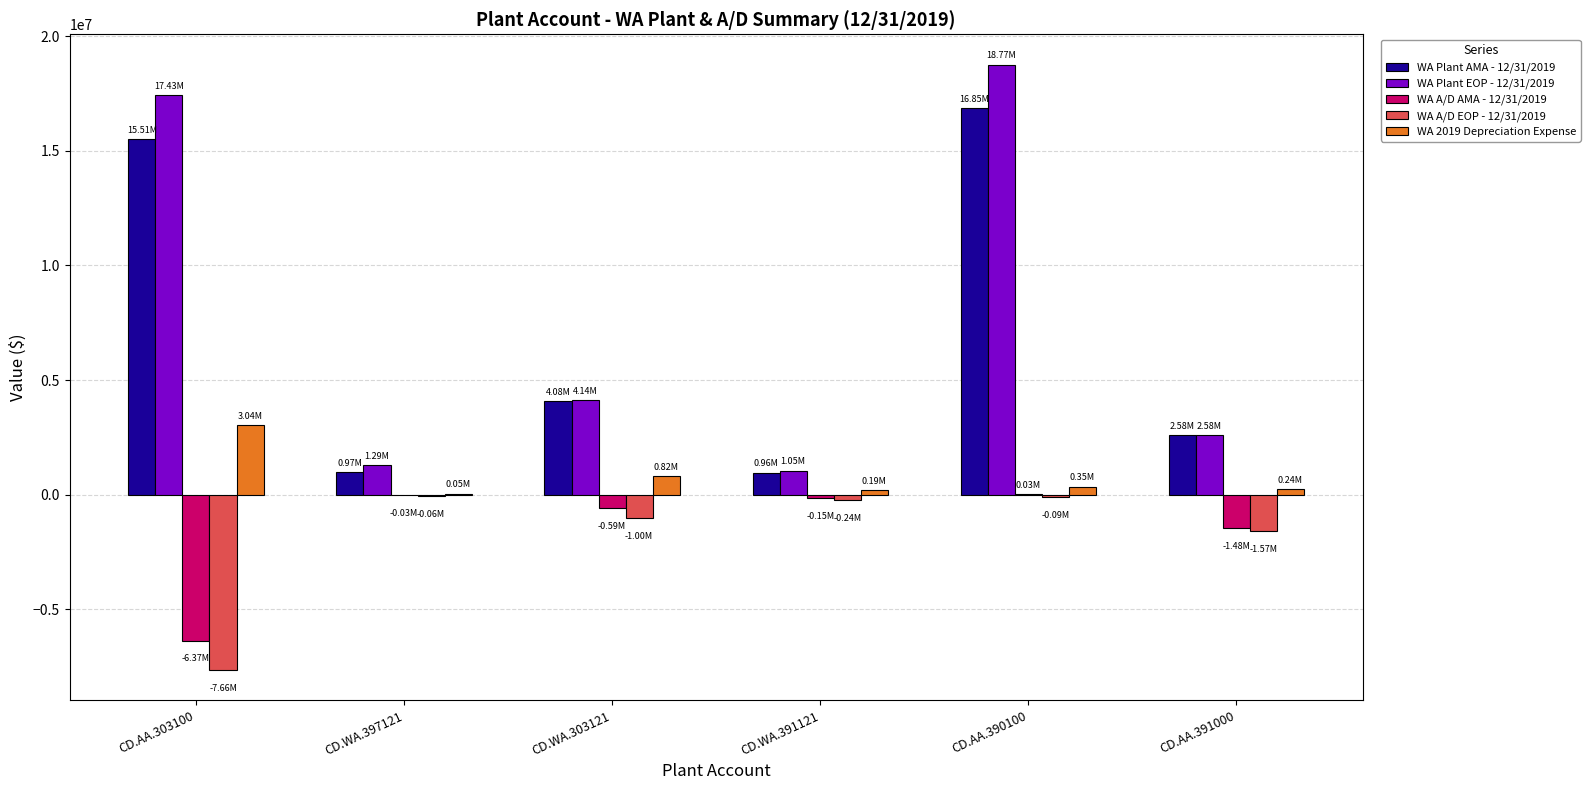

What is the difference between the WA 2019 Depreciation Expense values at CD.AA.391000 and CD.WA.391121?

50618.7